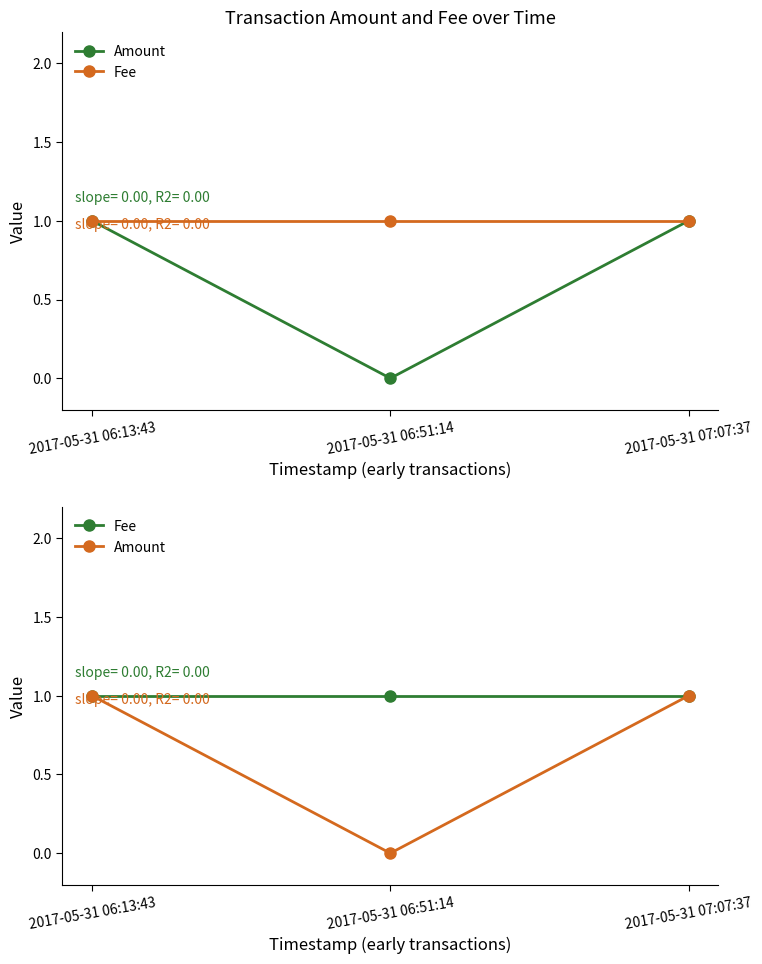

Reading left to right, list all the values displayed in this chart.

Amount: 1	0	1
Fee: 1	1	1